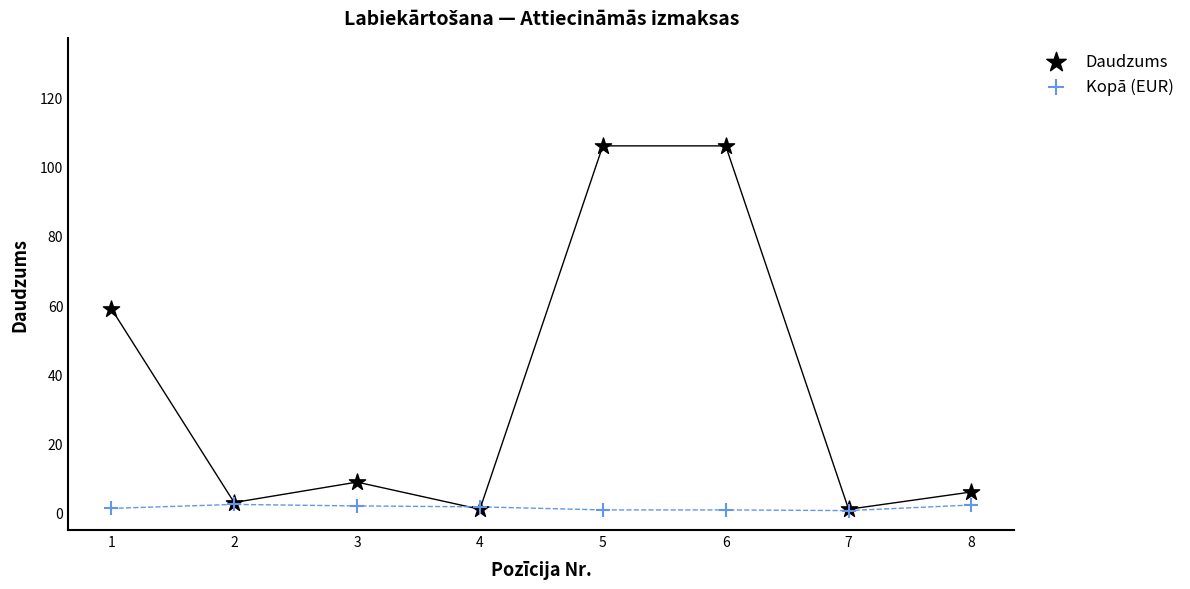

In the Daudzums series, what Y value is closest to 53?

59.0